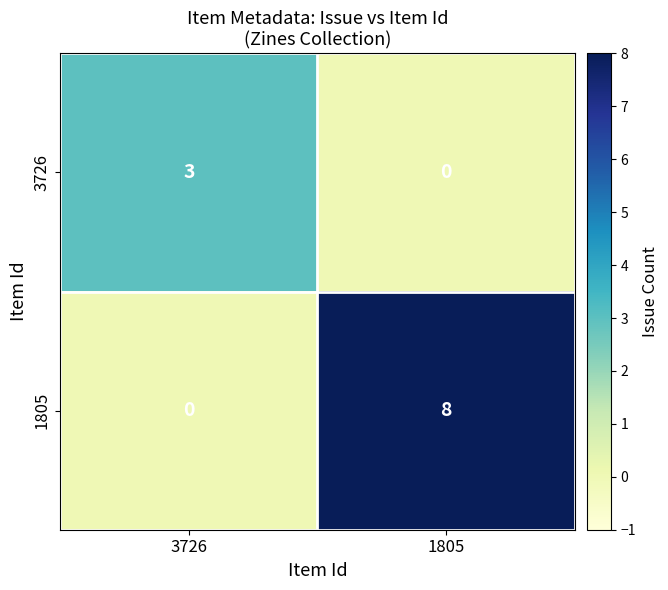

What is the difference between the 3726 values at 3726 and 1805?

3